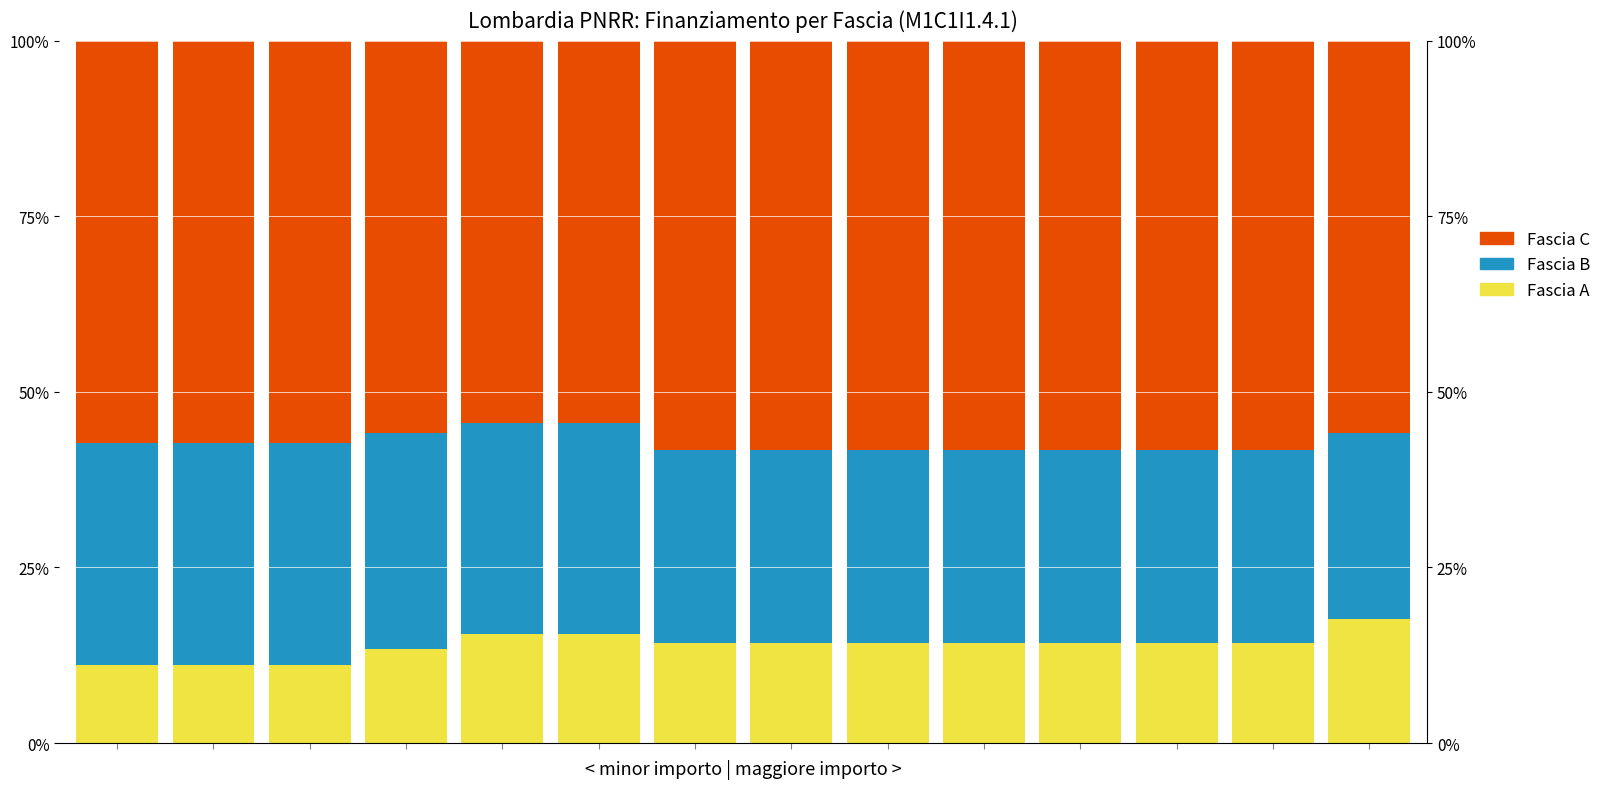

The value of Fascia B at 12 is 10.3. True or false?

False